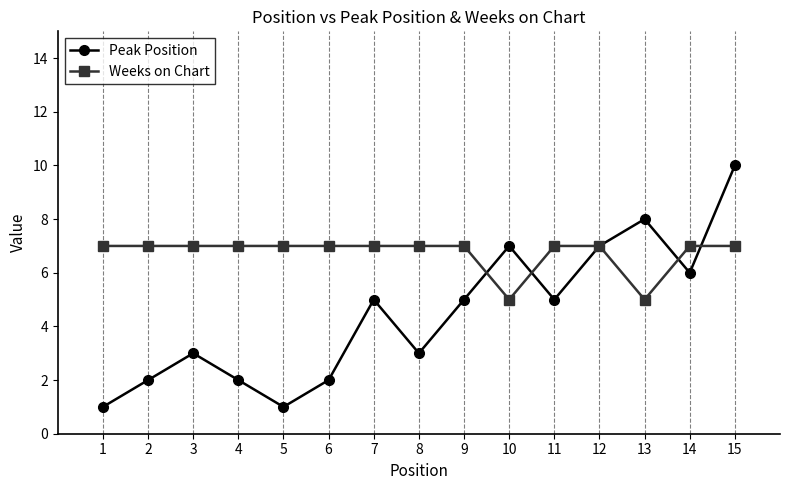

List the series in order of their overall mean, lowest first.

Peak Position, Weeks on Chart